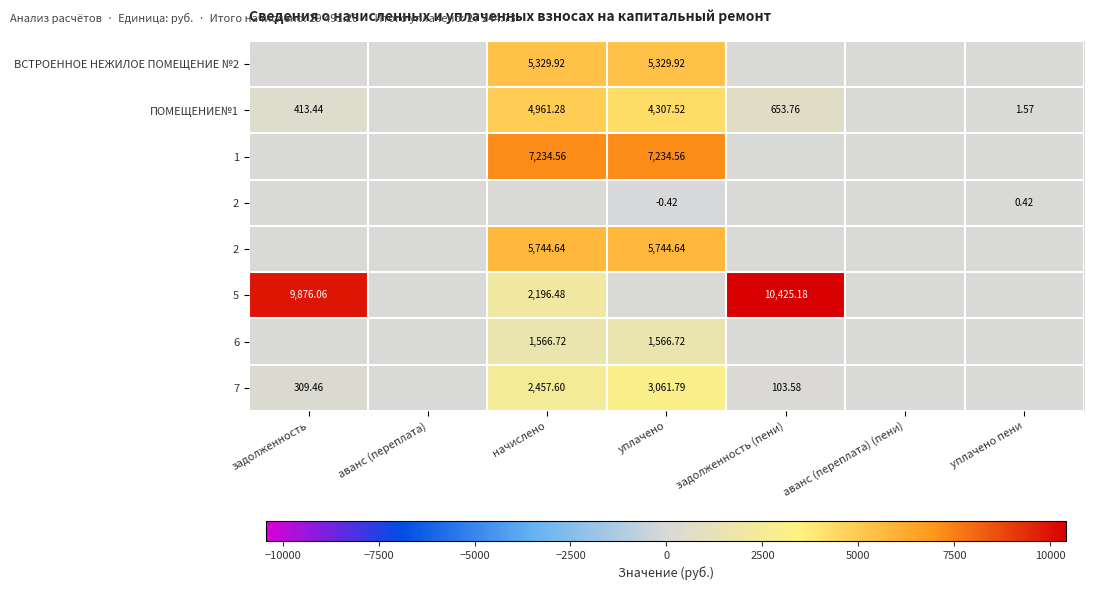

How many distinct data groups are displayed?

8